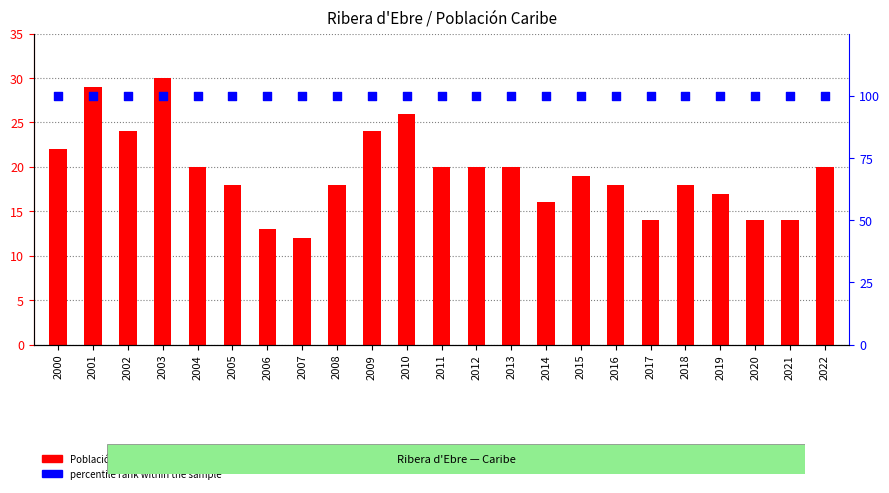

Which series reaches the minimum Y coordinate?

Población extranjera Caribe